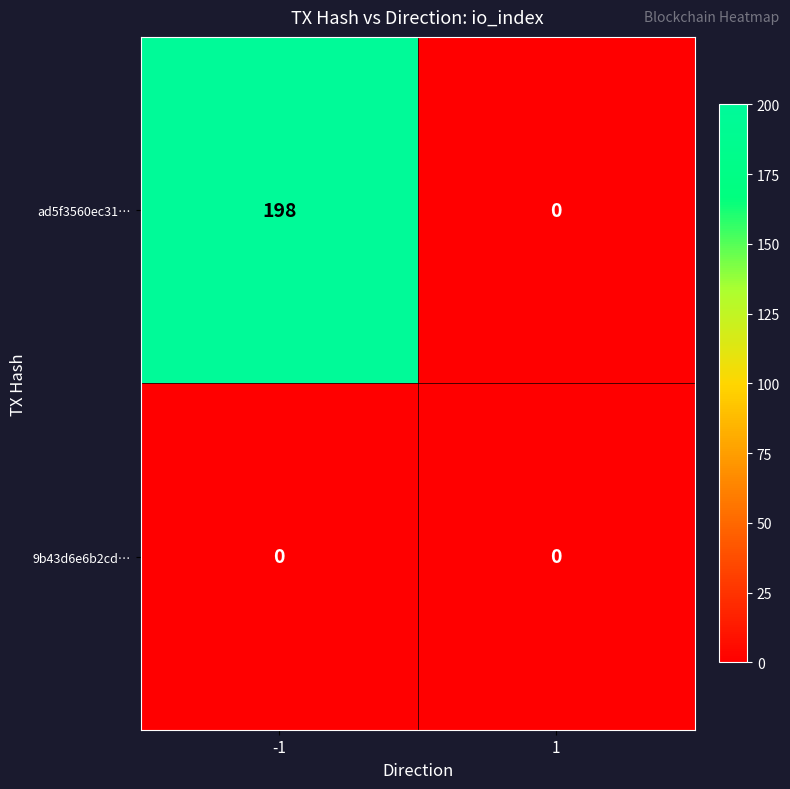

Reading right to left, list all the values displayed in this chart.

ad5f3560ec31…: 1=0	-1=198
9b43d6e6b2cd…: 1=0	-1=0